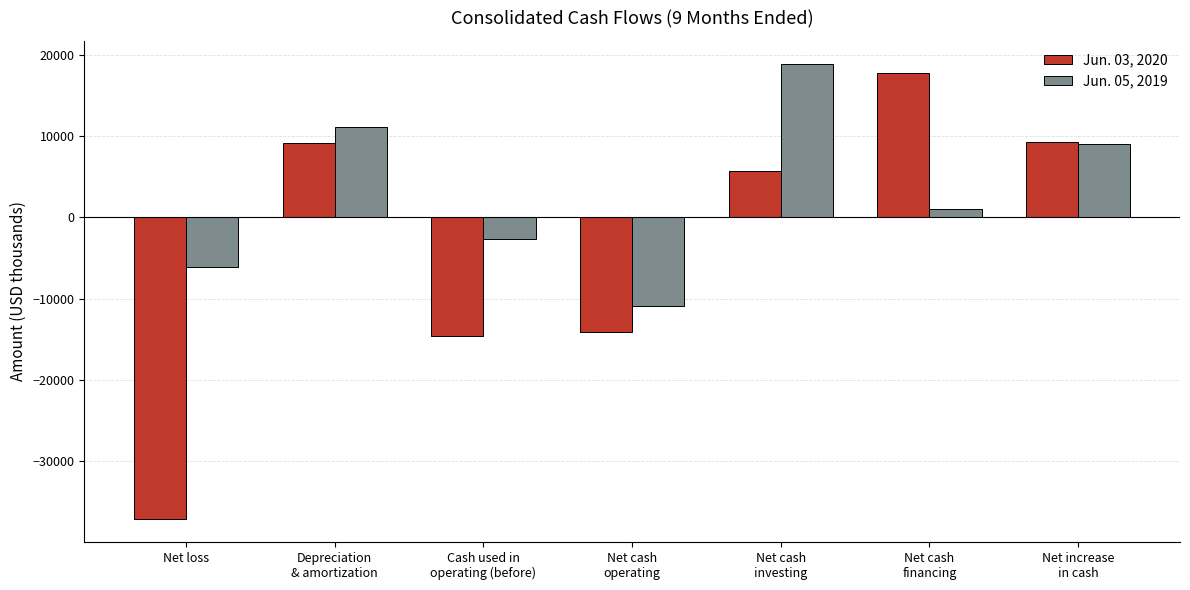

Read the Jun. 05, 2019 value at Net increase
in cash, to the nearest 10.

9060